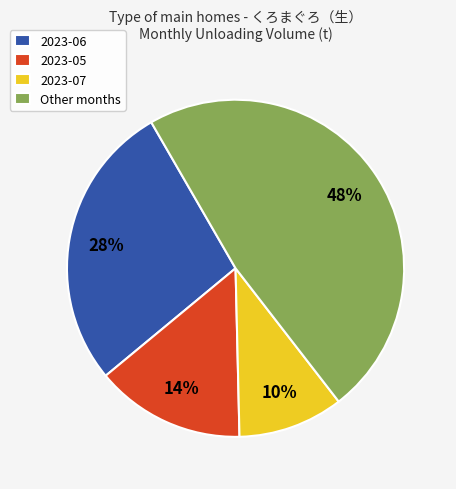

To the nearest percent, what is the average slice percentage?

25%